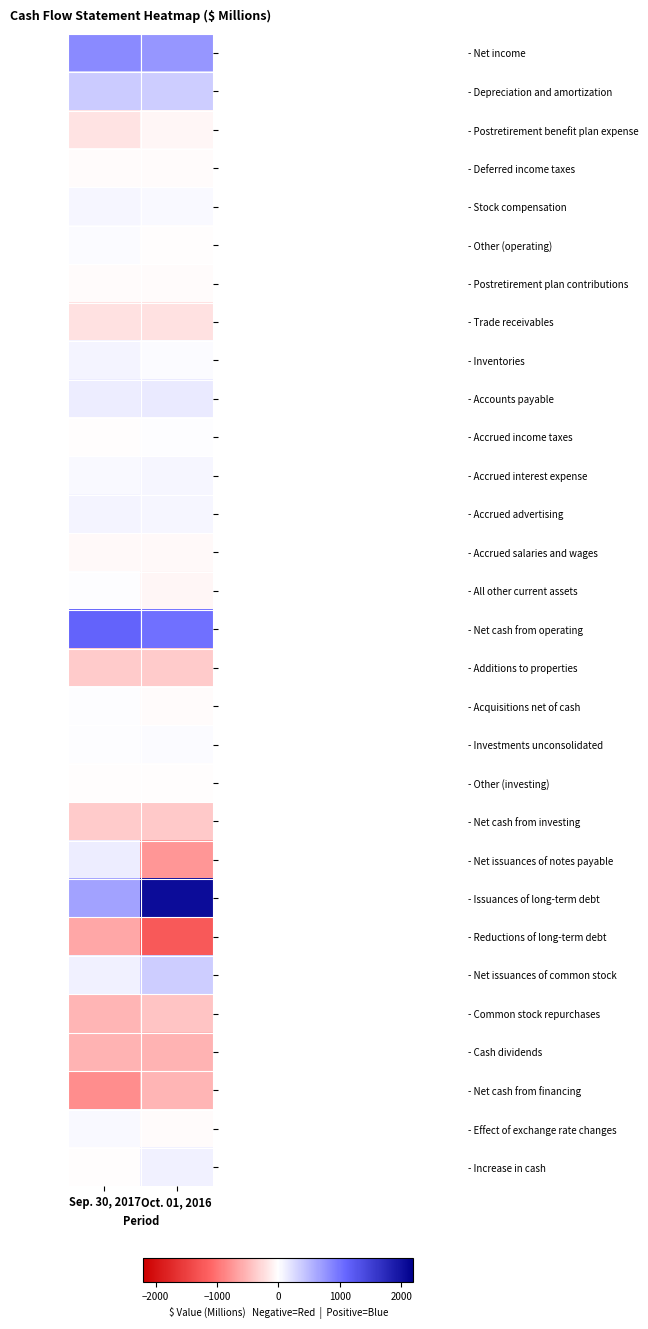

Which category has the highest value across all series?

Oct. 01, 2016